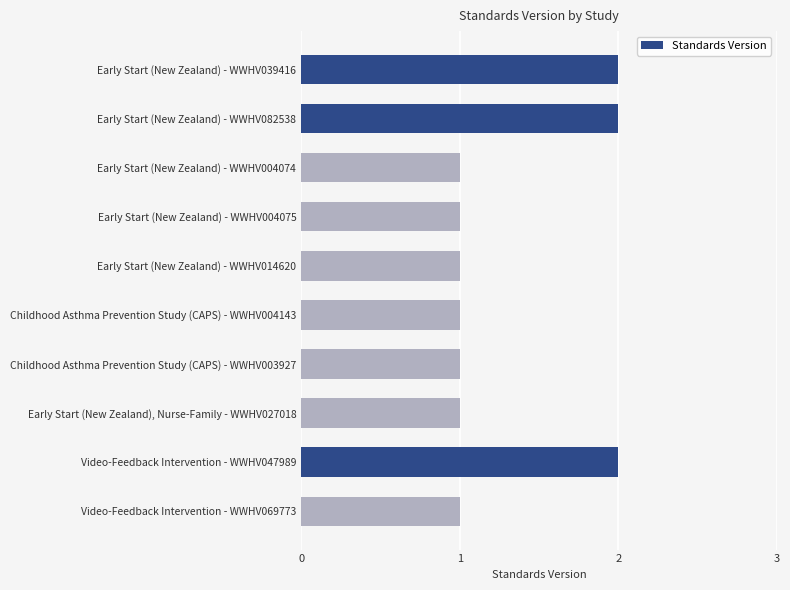

Reading bottom to top, transcribe all the data shown in this chart.

1	2	1	1	1	1	1	1	2	2